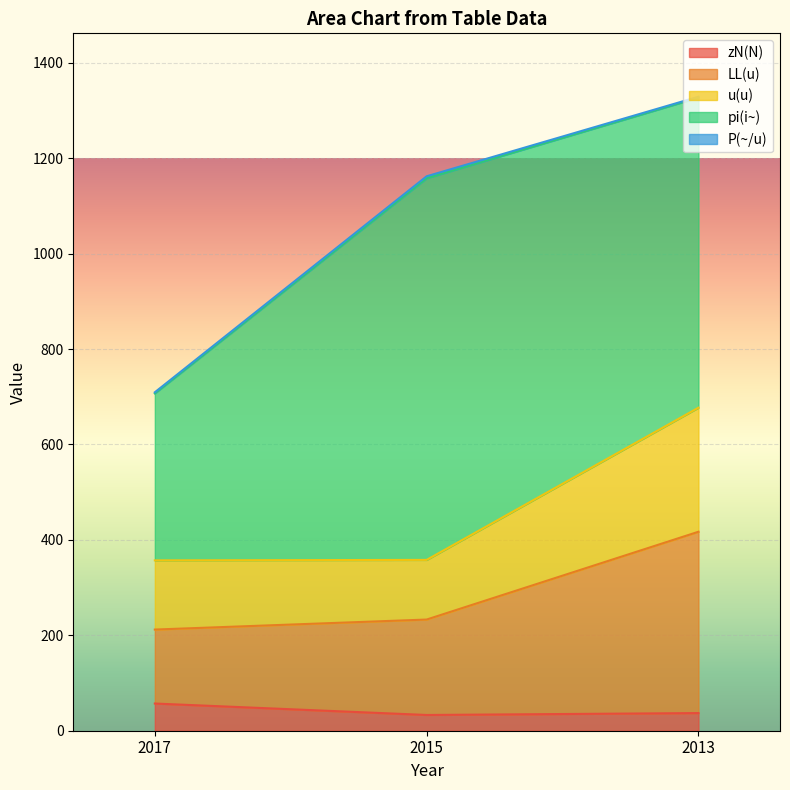

What is the highest value of the zN(N) series?

57.0